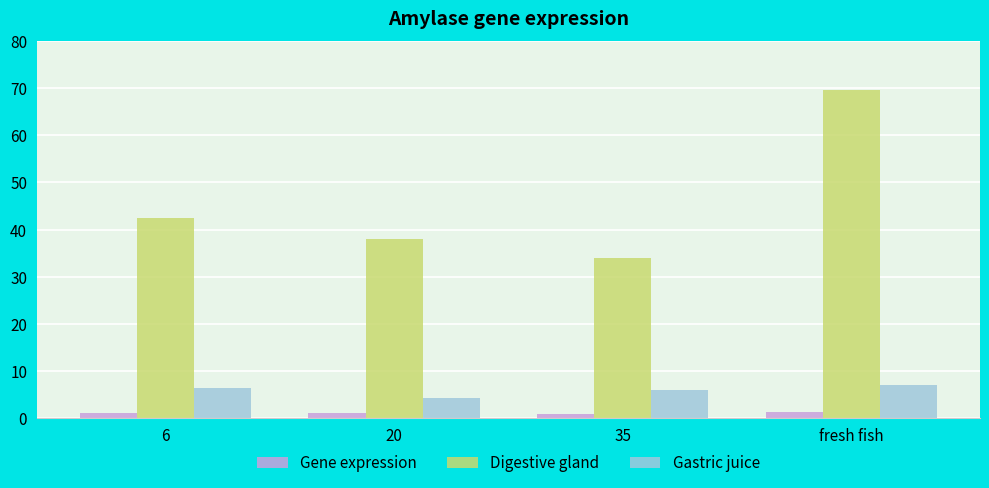

Is the value of Gene expression at 20 greater than the value of Gastric juice at 6?

No